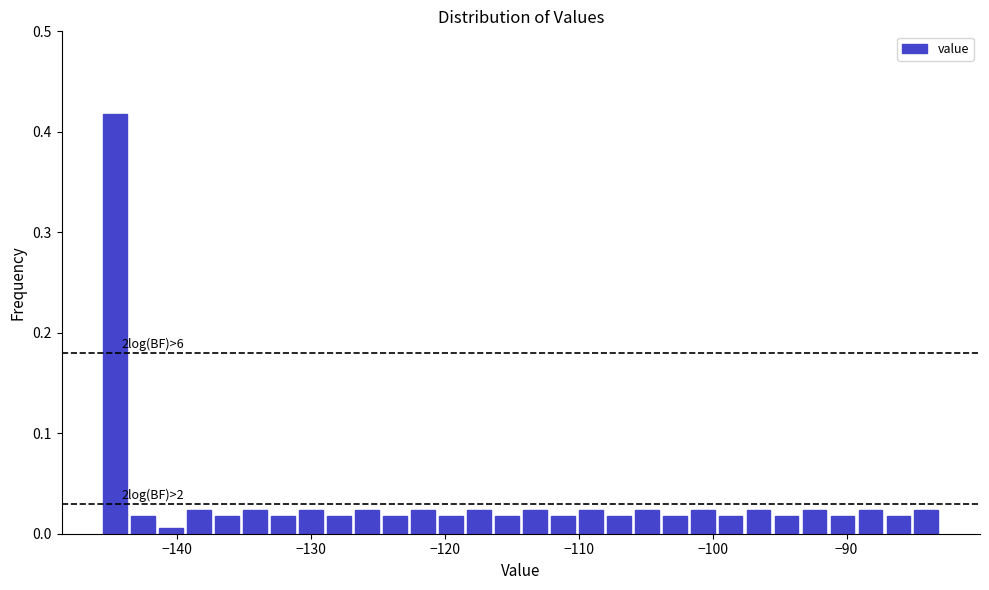

Read against the x-axis, roughly where is the centre of the tallest bar?

-145